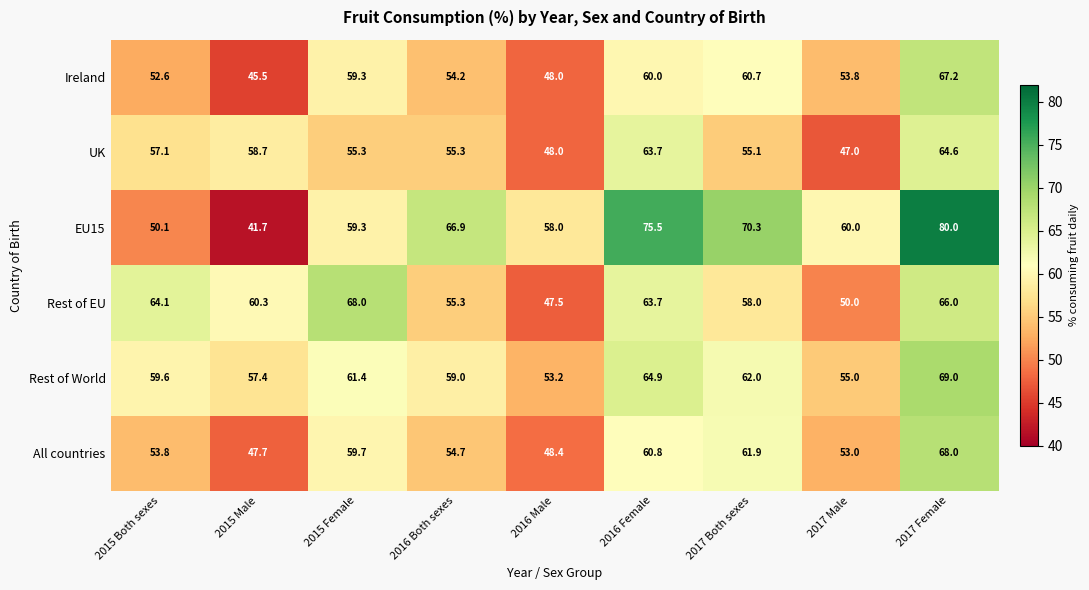

The value of UK at 2015 Female is 19.3. True or false?

False